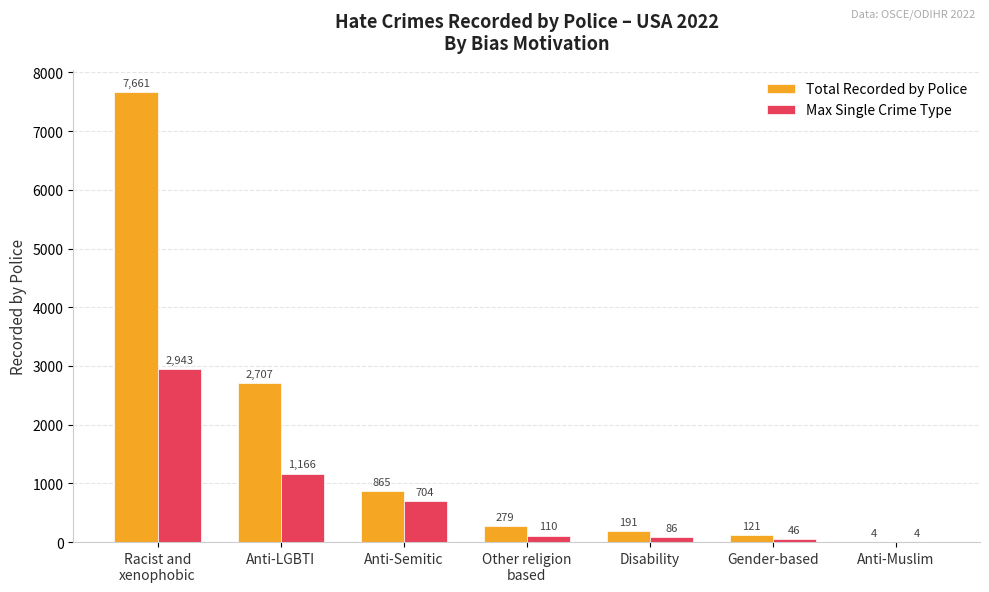

What is the greatest value displayed?

7661